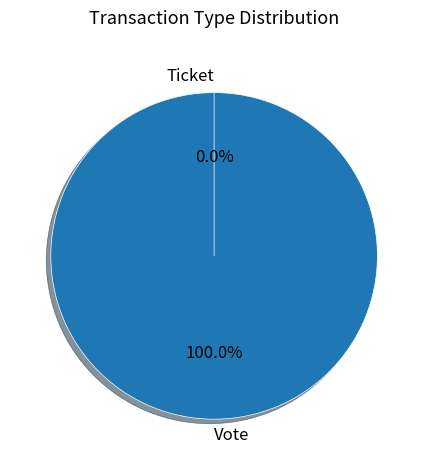

The Vote slice represents 100% of the pie. True or false?

True